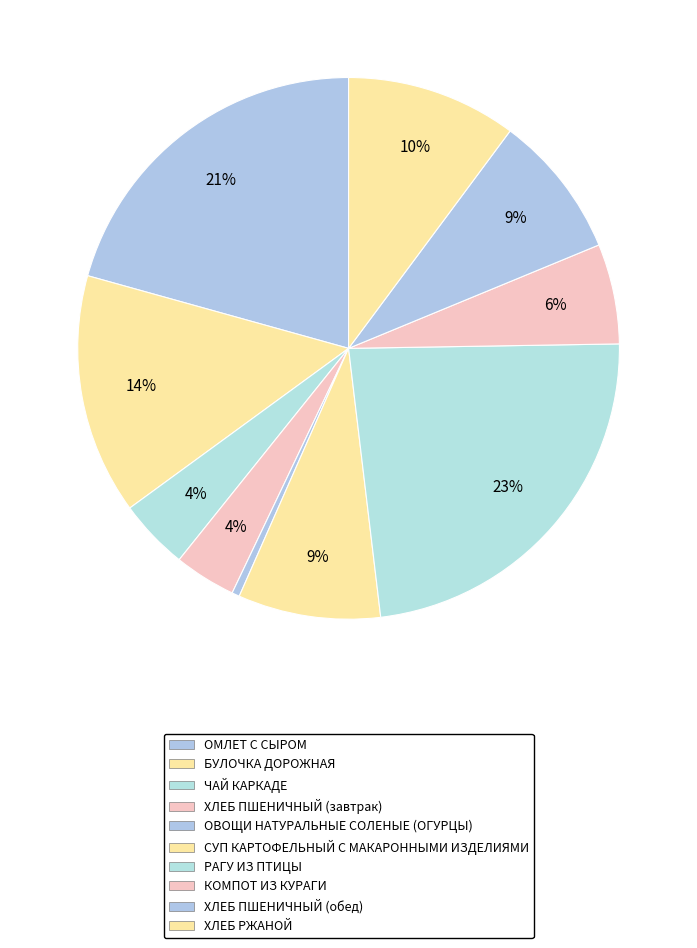

Which has a higher value, БУЛОЧКА ДОРОЖНАЯ or ОМЛЕТ С СЫРОМ?

ОМЛЕТ С СЫРОМ